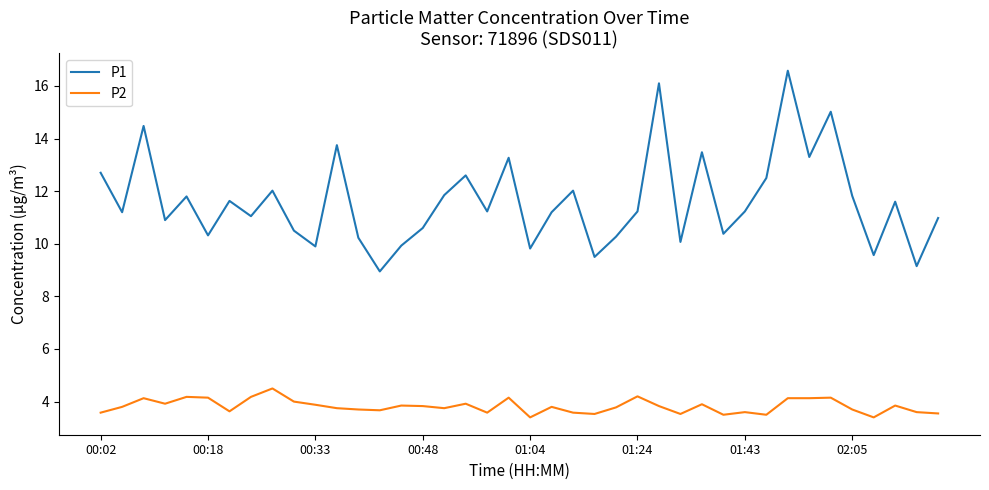

True or false: P2 and P1 intersect in this chart.

False